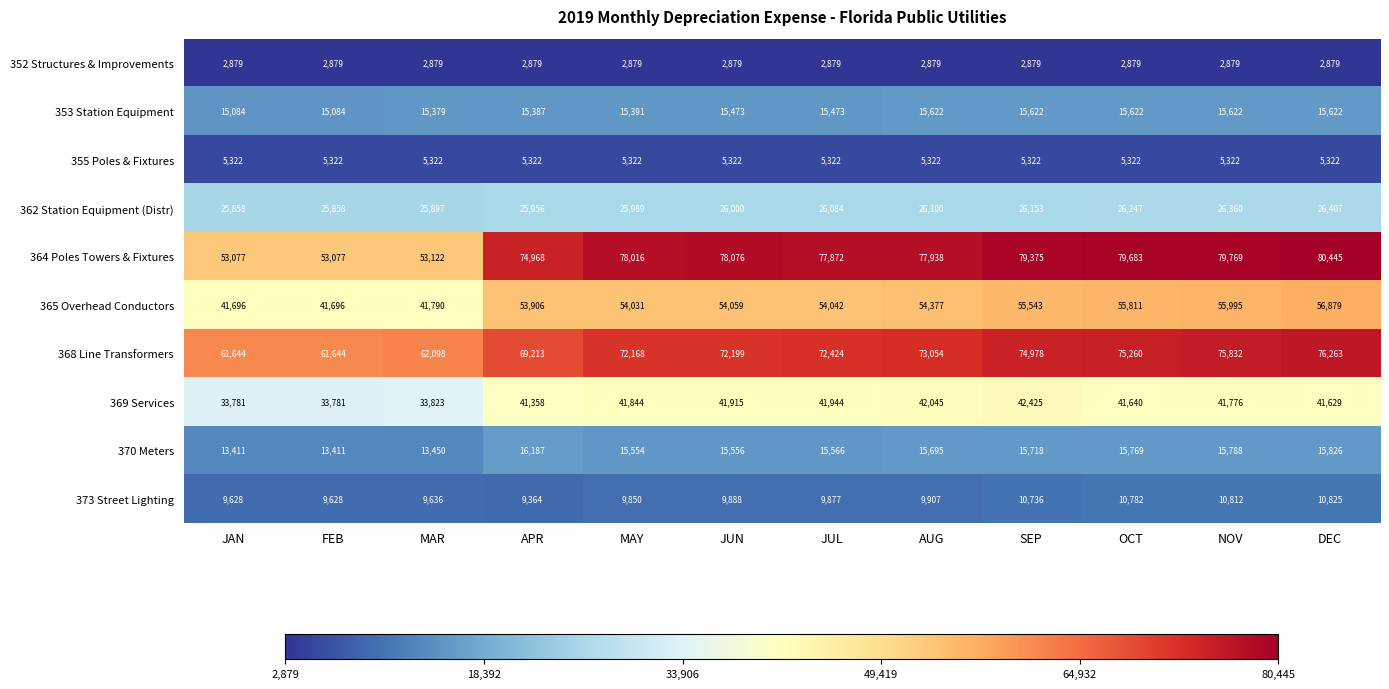

What is the total value across all series at OCT?

329015